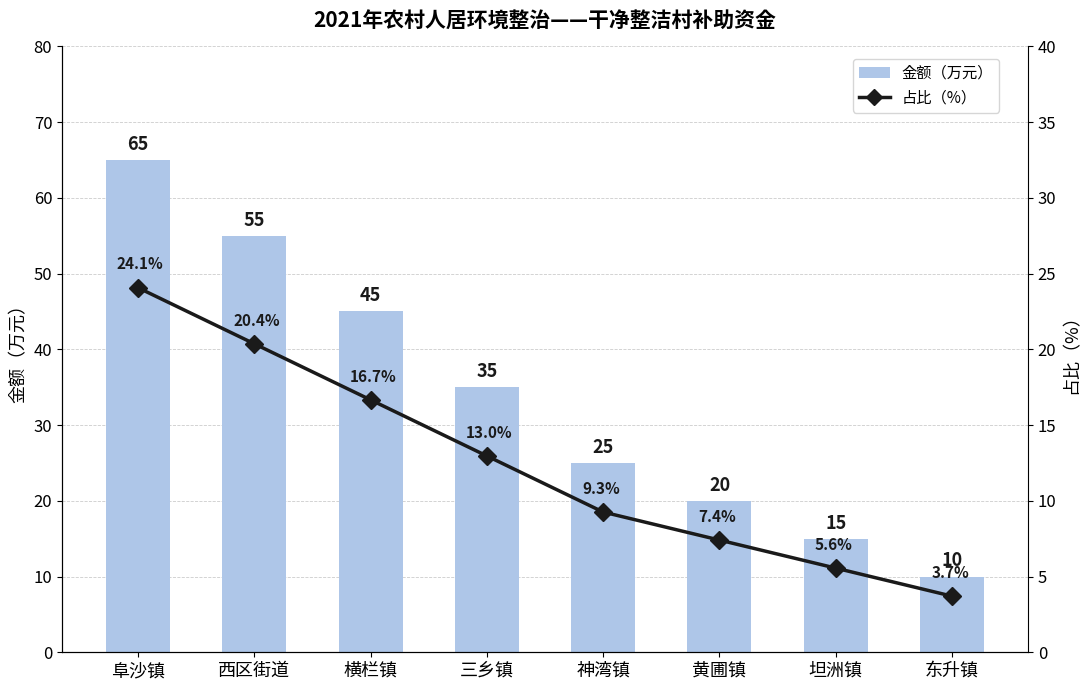

Reading left to right, list all the values displayed in this chart.

金额（万元）: 阜沙镇=65.0	西区街道=55.0	横栏镇=45.0	三乡镇=35.0	神湾镇=25.0	黄圃镇=20.0	坦洲镇=15.0	东升镇=10.0
占比（%）: 阜沙镇=24.1	西区街道=20.4	横栏镇=16.7	三乡镇=13.0	神湾镇=9.3	黄圃镇=7.4	坦洲镇=5.6	东升镇=3.7